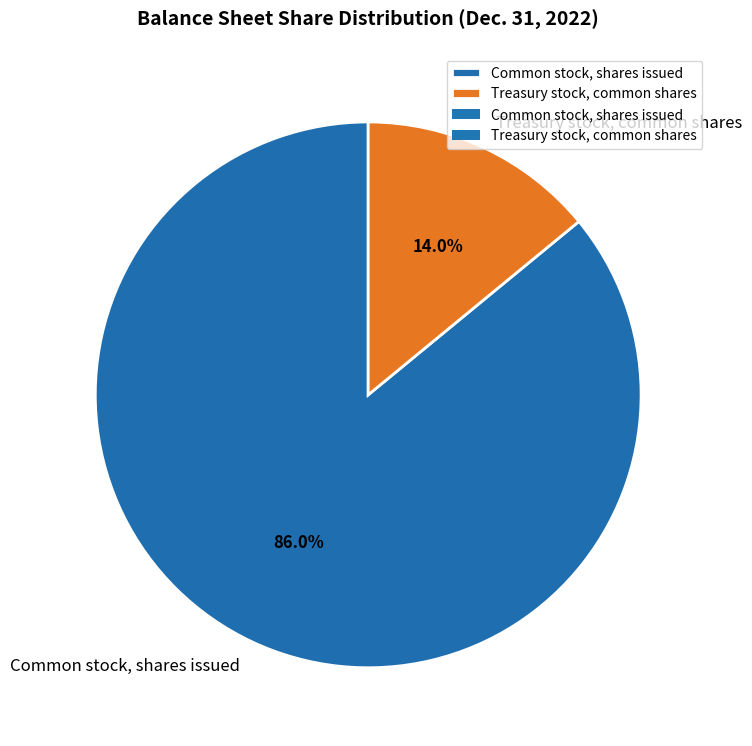

To the nearest percent, what is the combined percentage of Common stock, shares issued and Treasury stock, common shares?

100%